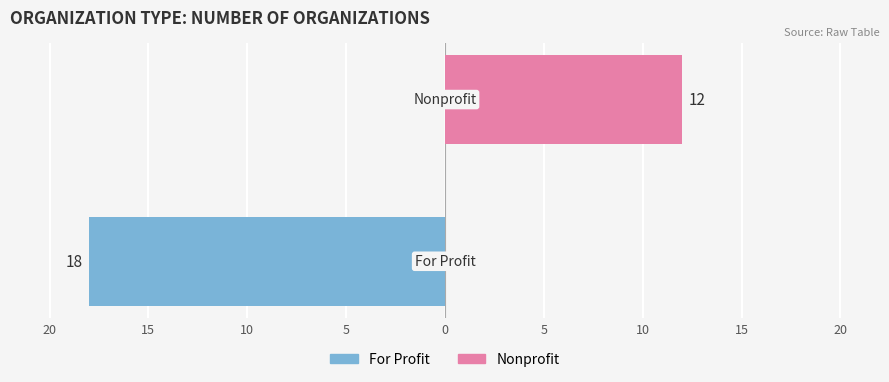

Which series has the widest spread of values?

For Profit